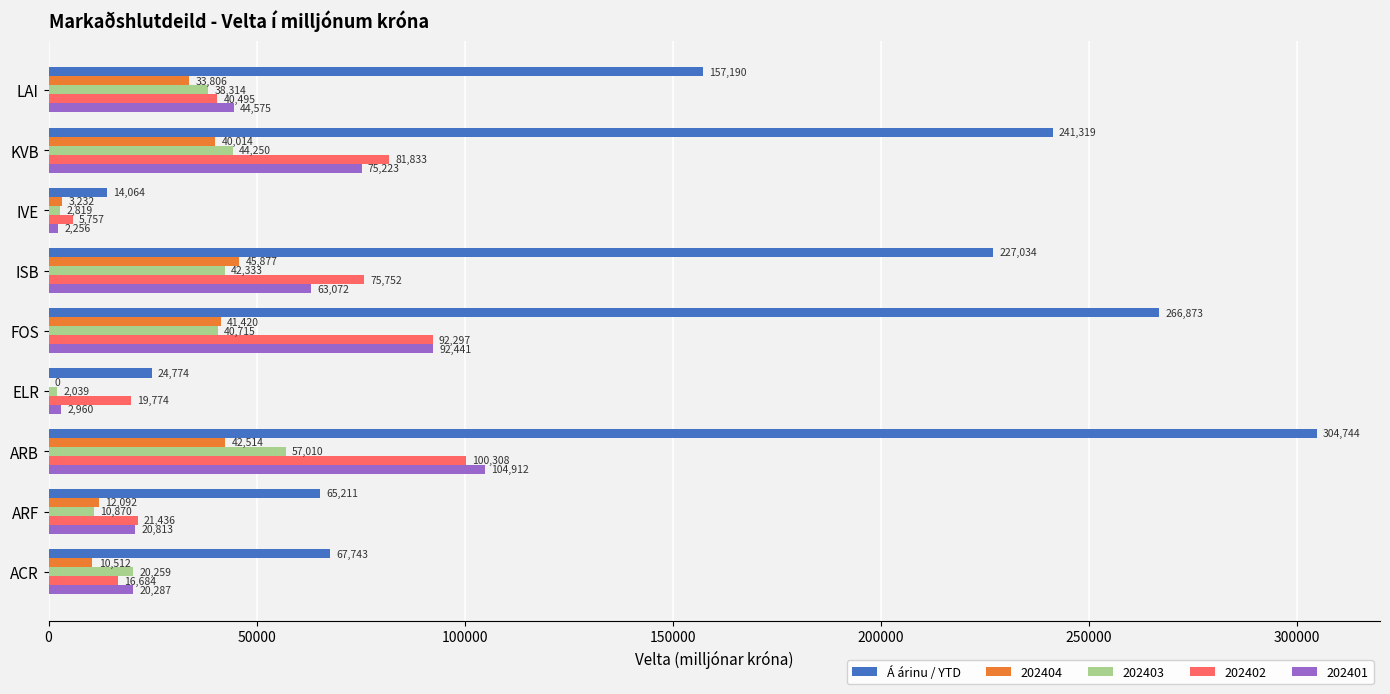

The 202403 series shows 2039.5 at ELR. True or false?

True